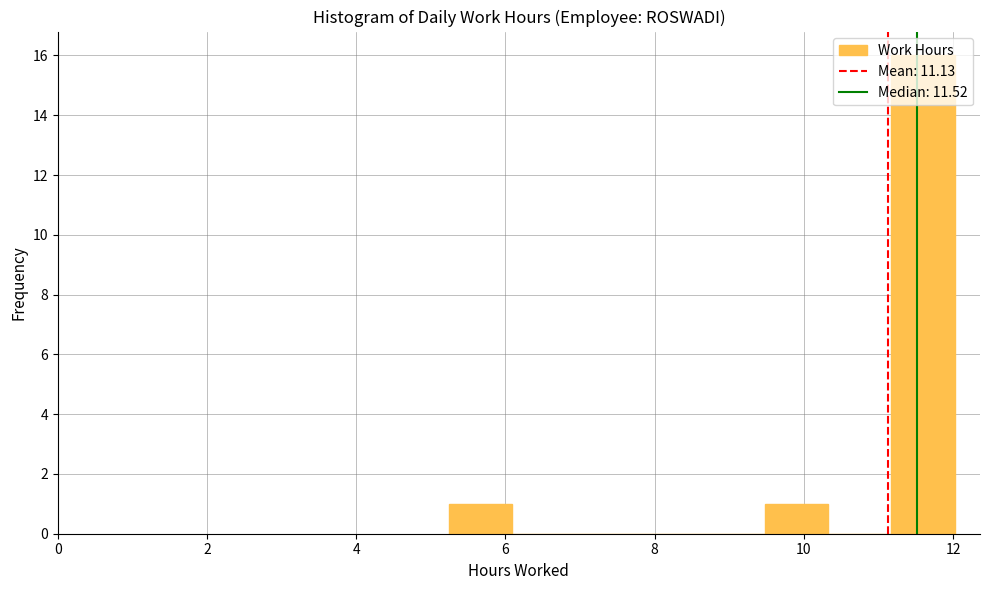

Which range on the x-axis has the tallest bar?

11.2 to 12.0